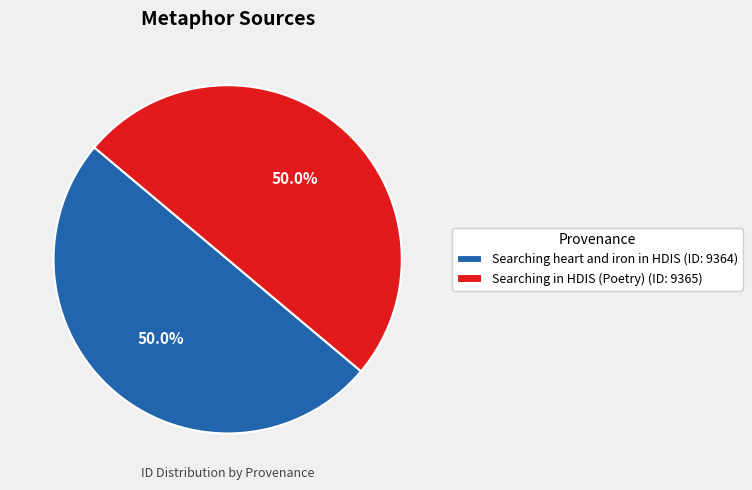

To the nearest percent, what portion does Searching in HDIS (Poetry) represent?

50%